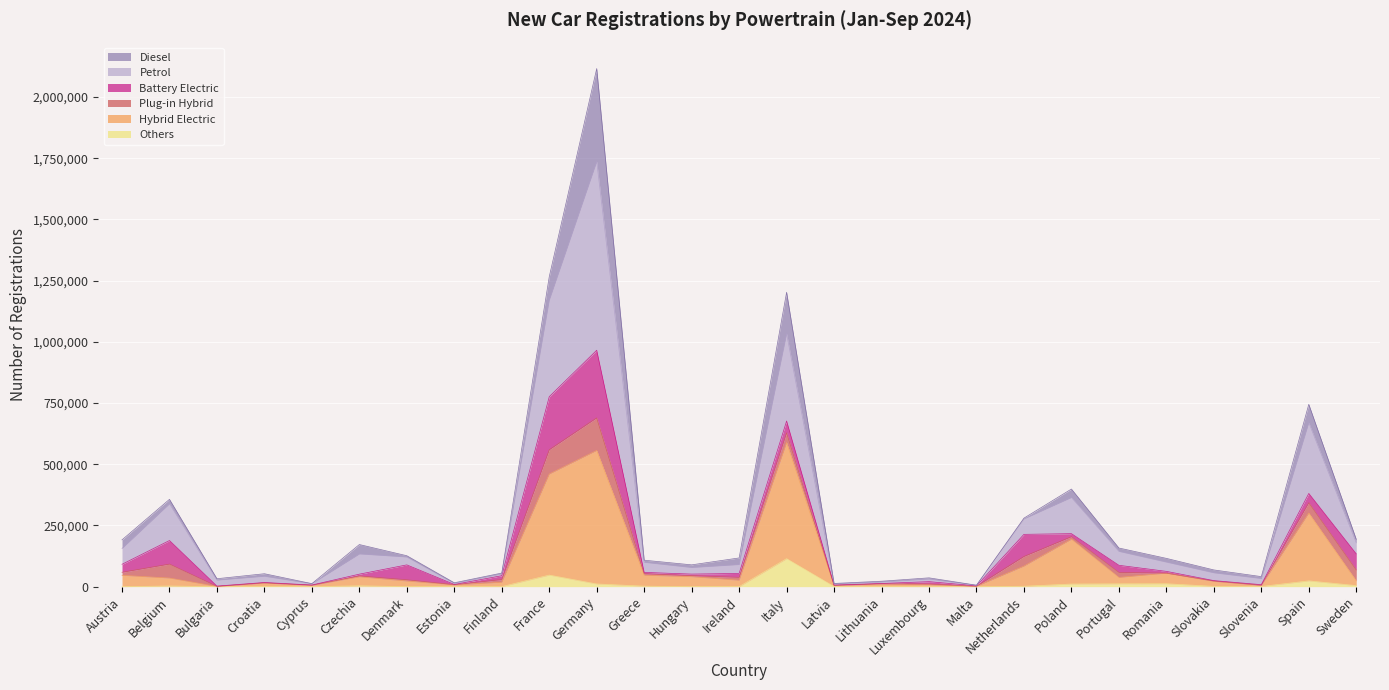

What is the label of the 13th point from the left?

Hungary